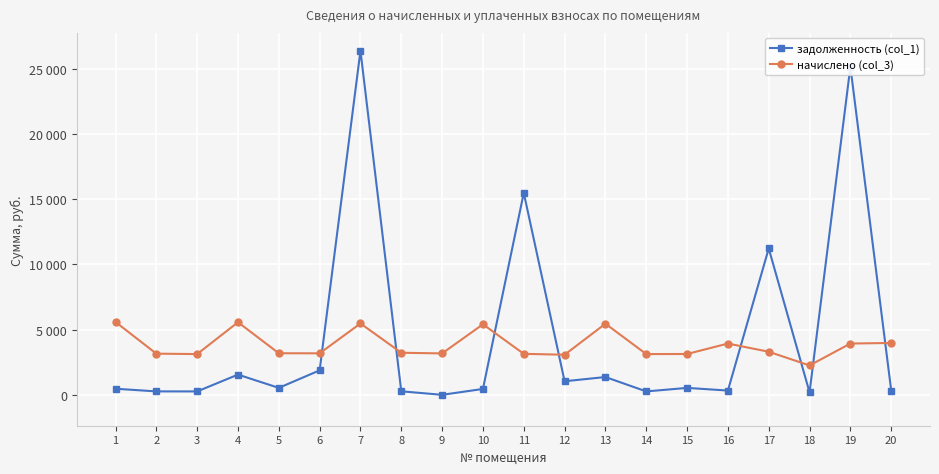

How many interior local valleys does the начислено (col_3) series have?

6